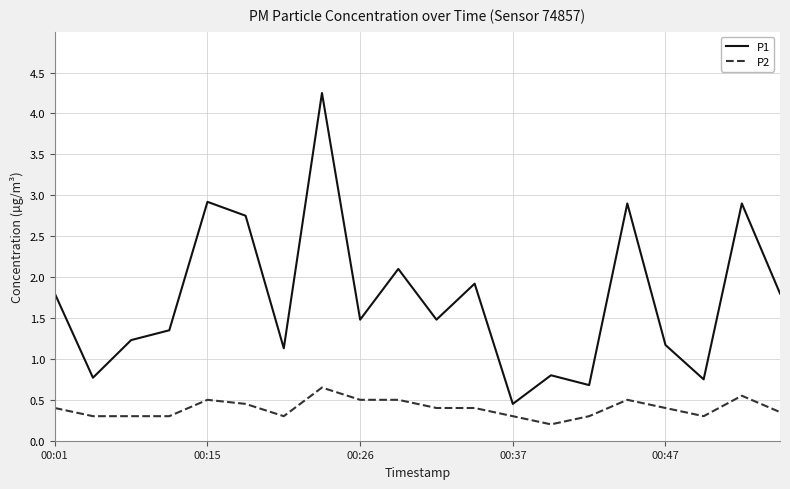

True or false: P2 and P1 cross at least once.

False